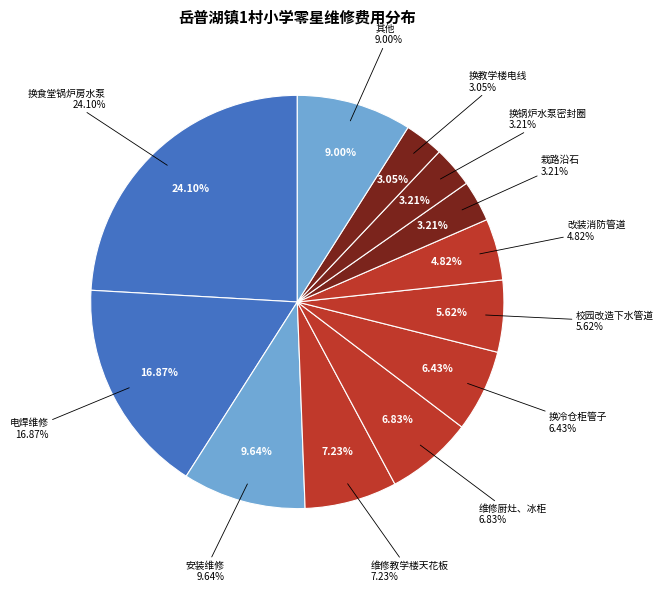

What percentage is the 电焊维修 slice, to the nearest percent?

17%